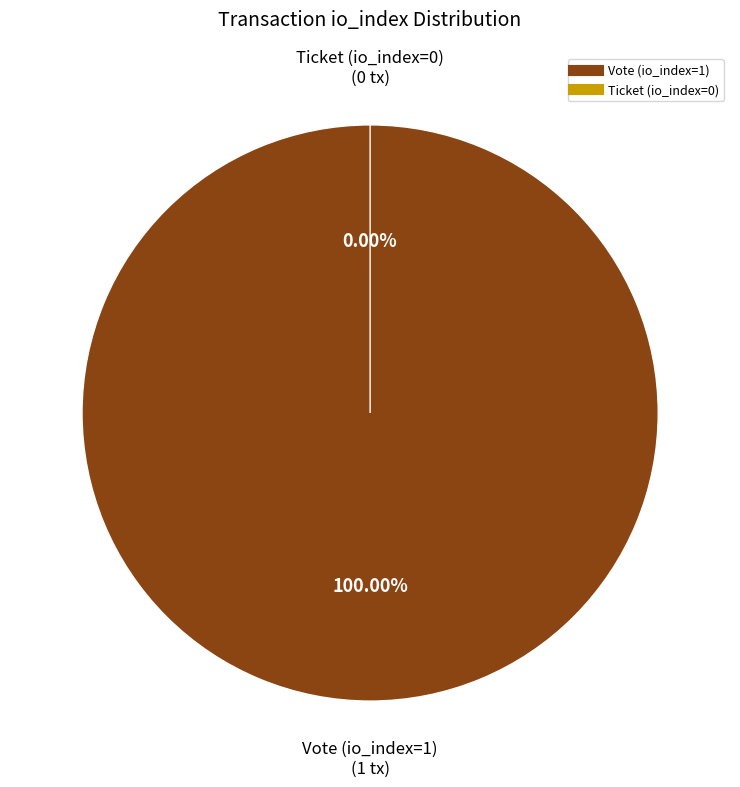

How many segments does this pie chart have?

2